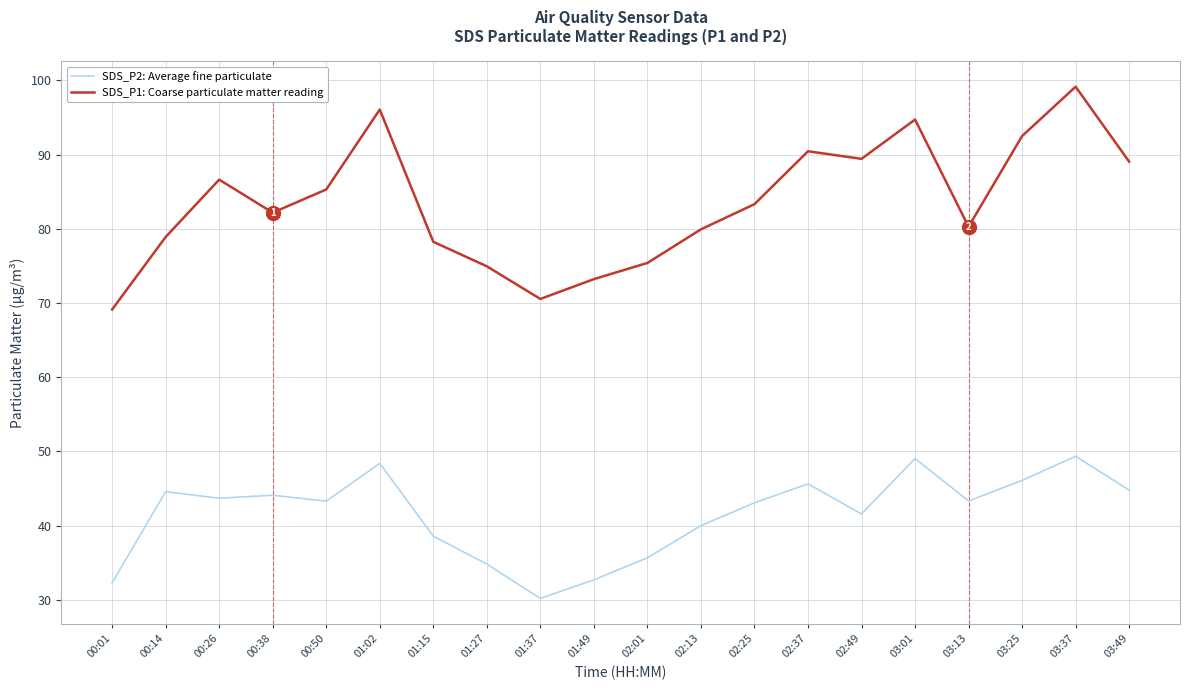

At which label does SDS_P2: Average fine particulate reach its minimum?

01:37